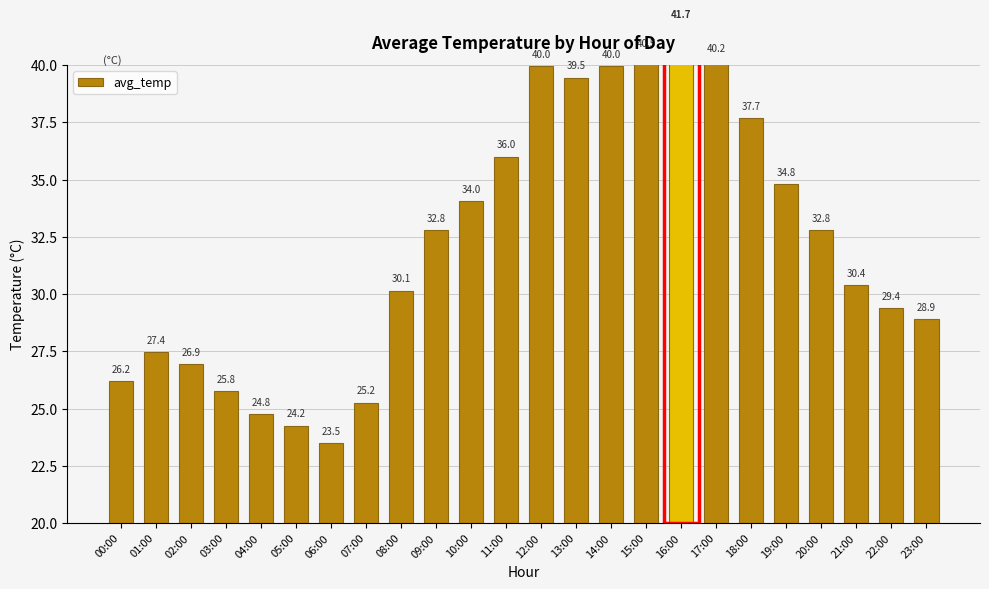

At which label is the value closest to 32?

09:00